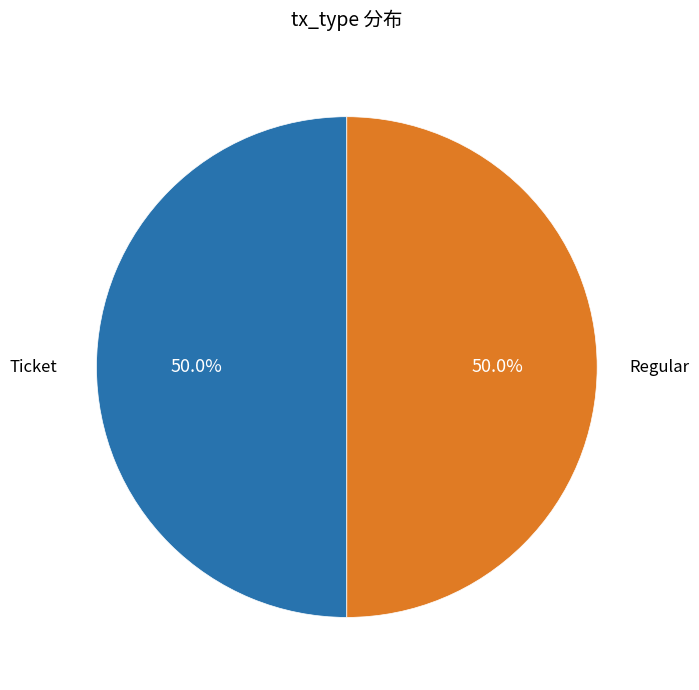

Rank the categories by value from highest to lowest.

Ticket, Regular